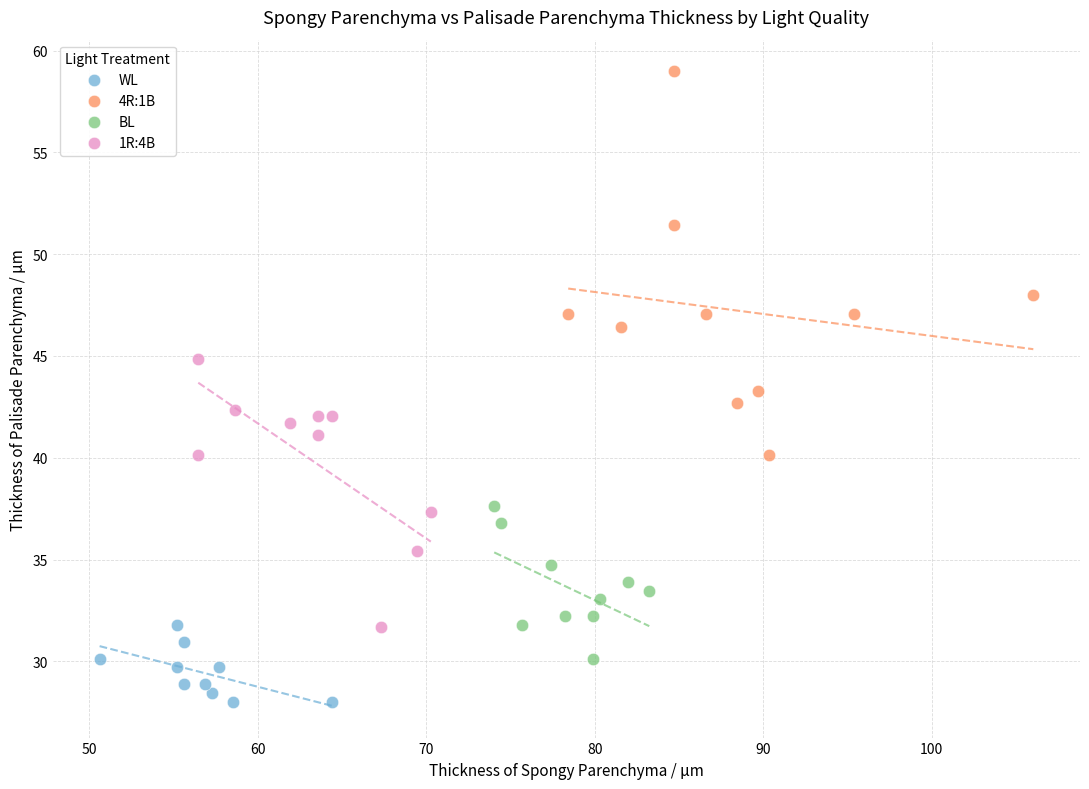

Which series has the largest Y range (max minus min)?

4R:1B